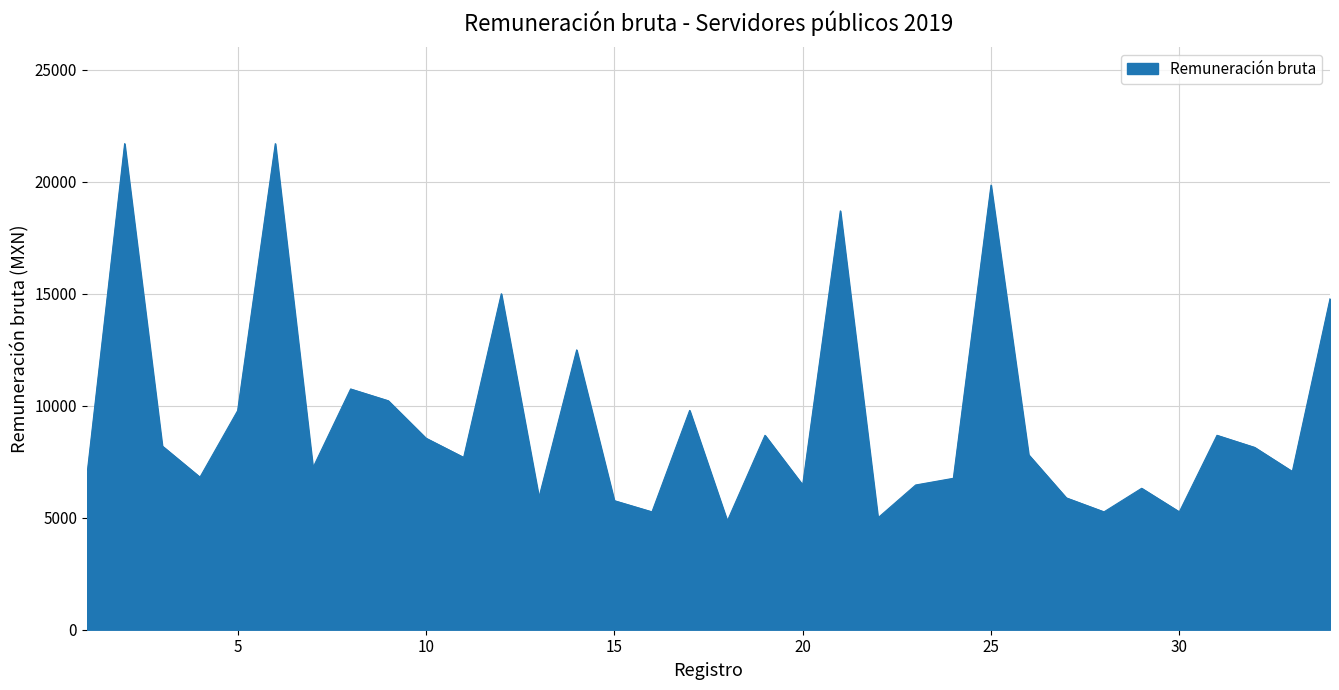

What is the greatest value displayed?

21701.8